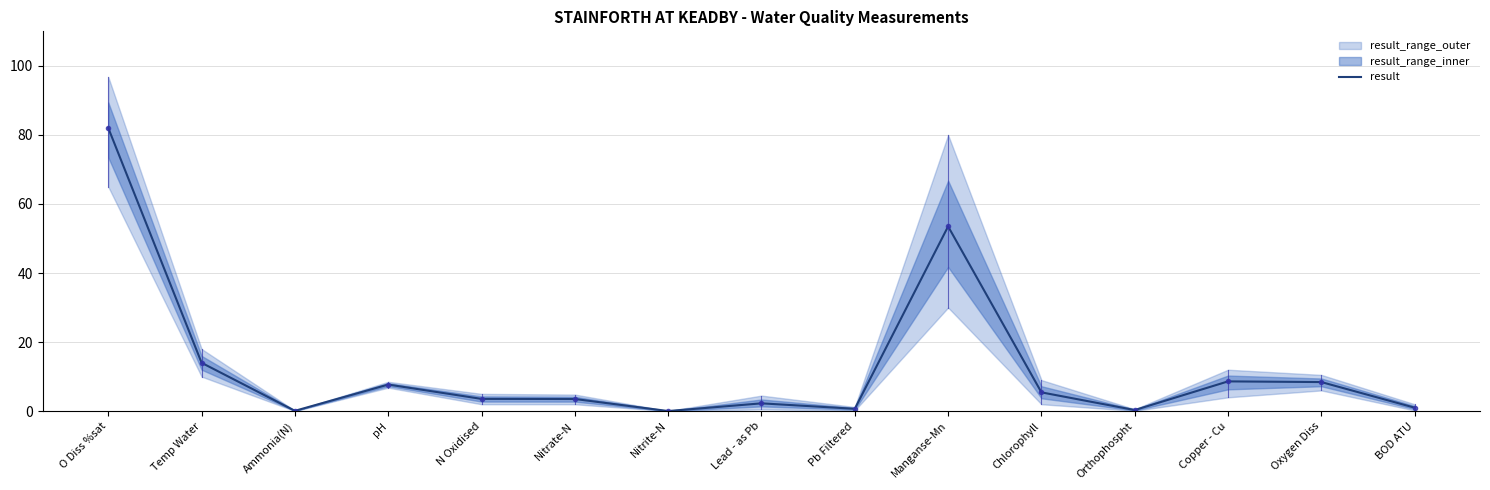

Rank the categories by value from lowest to highest.

Nitrite-N, Ammonia(N), Orthophospht, Pb Filtered, BOD ATU, Lead - as Pb, Nitrate-N, N Oxidised, Chlorophyll, pH, Oxygen Diss, Copper - Cu, Temp Water, Manganse-Mn, O Diss %sat